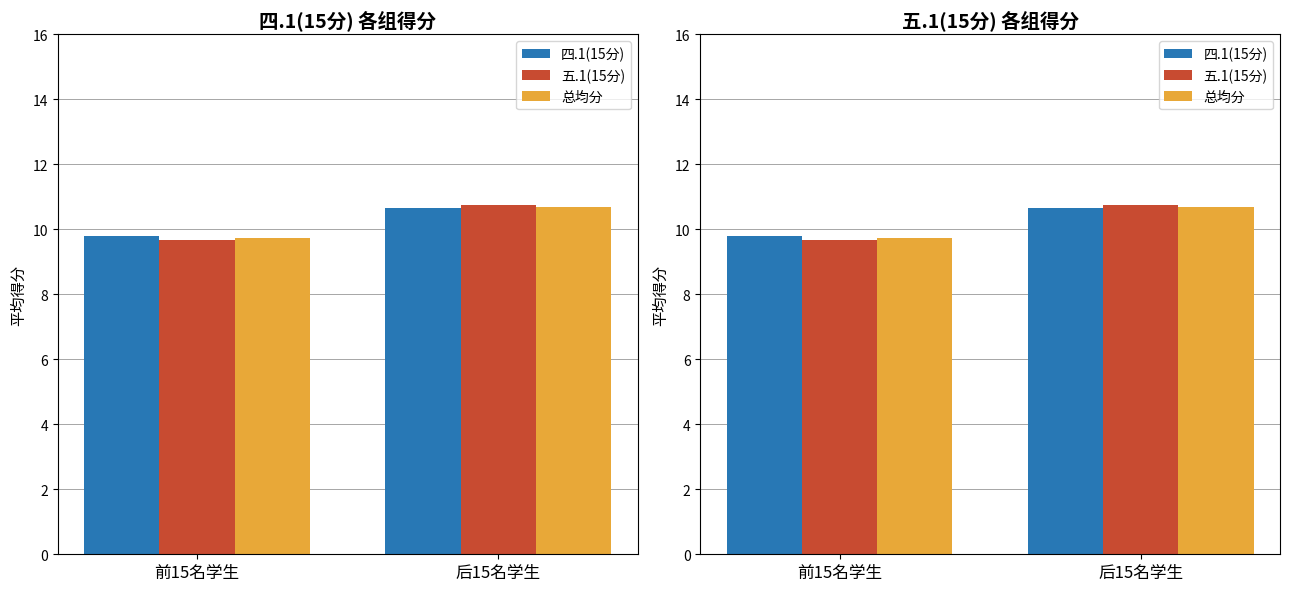

What is the minimum value shown in the chart?

9.7